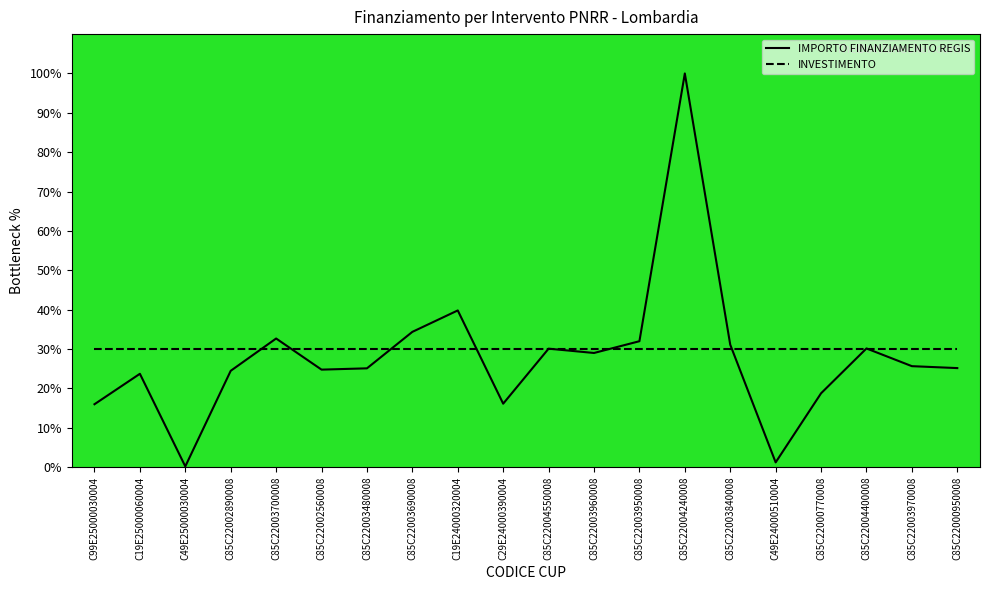

Which category has the lowest value across all series?

C49E25000030004